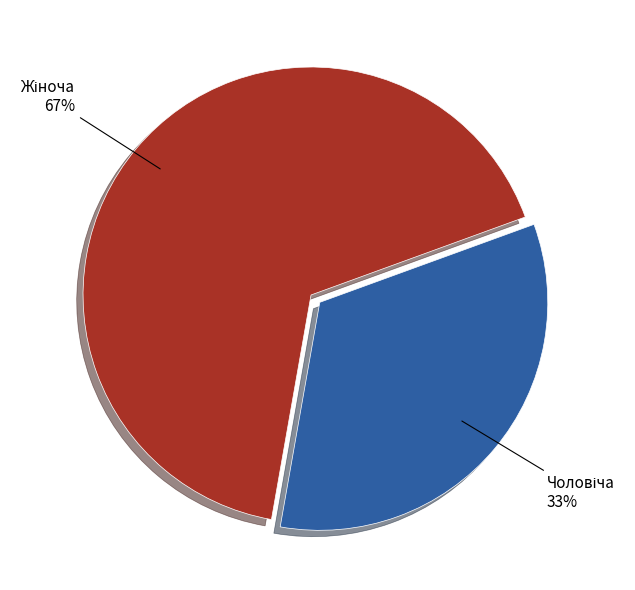

To the nearest percent, what is the average slice percentage?

50%